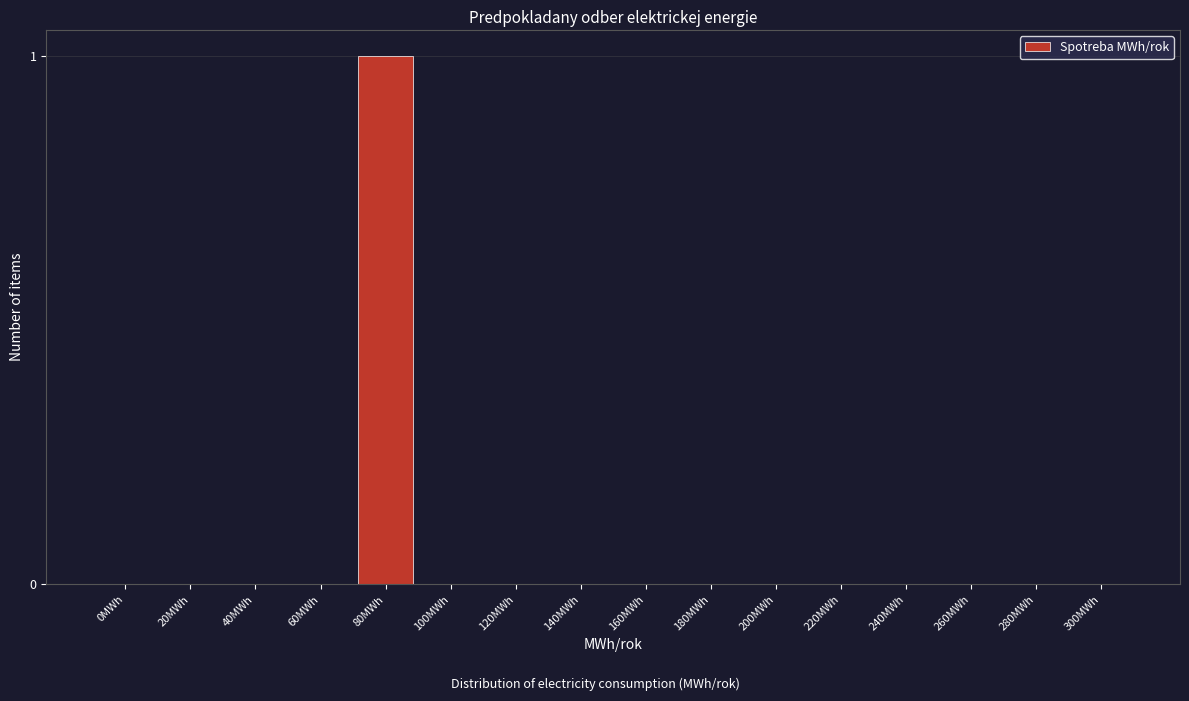

Reading left to right, list all the values displayed in this chart.

0MWh=0	20MWh=0	40MWh=0	60MWh=0	80MWh=1	100MWh=0	120MWh=0	140MWh=0	160MWh=0	180MWh=0	200MWh=0	220MWh=0	240MWh=0	260MWh=0	280MWh=0	300MWh=0